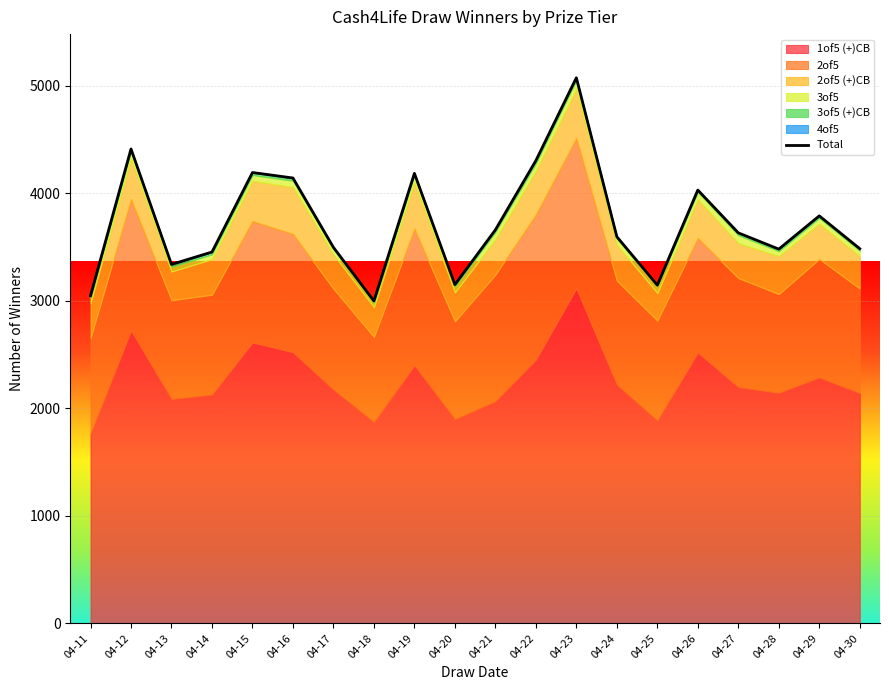

What is the change in value from 04-13 to 04-19?

+846